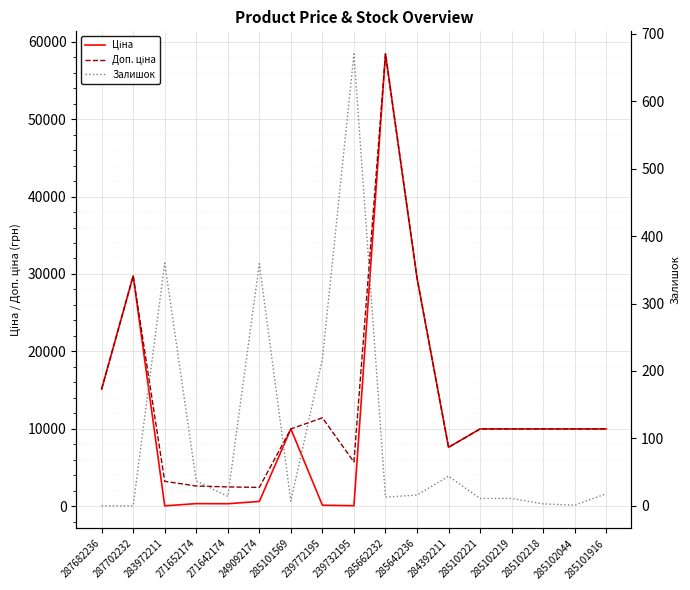

Where do Залишок and Ціна first cross each other?

287702232 and 283972211